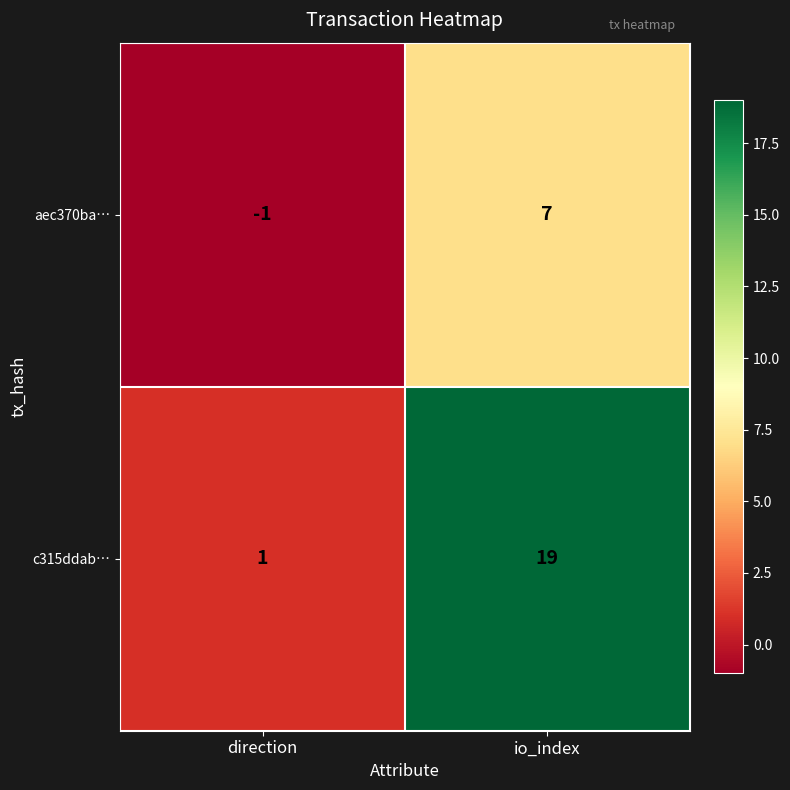

List the series in order of their overall mean, lowest first.

aec370ba…, c315ddab…